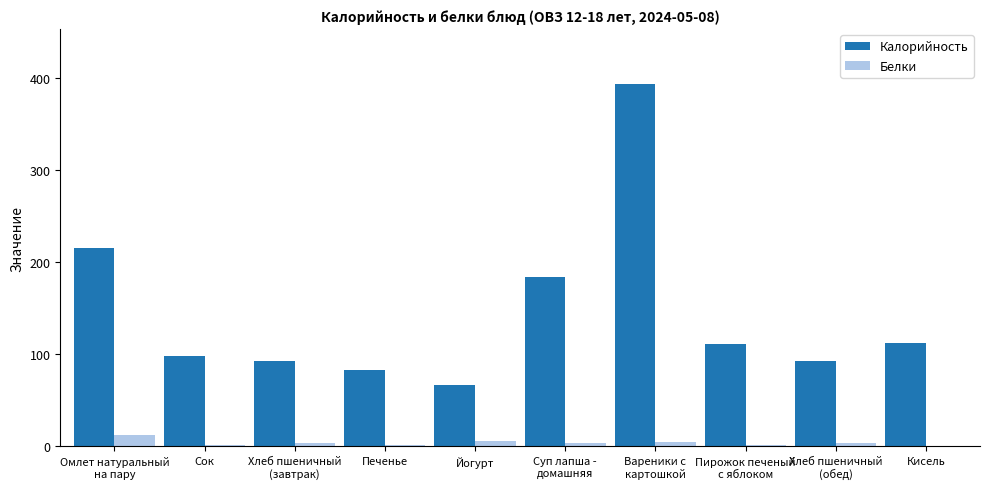

What is the maximum value shown in the chart?

394.0